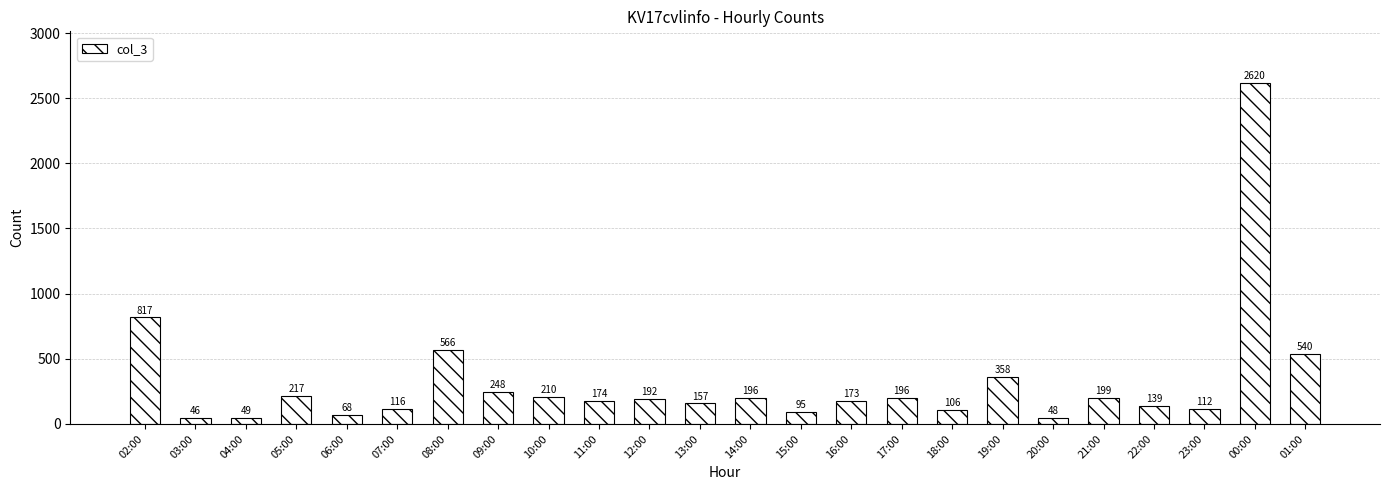

What is the sum of the values at 16:00 and 04:00?

222